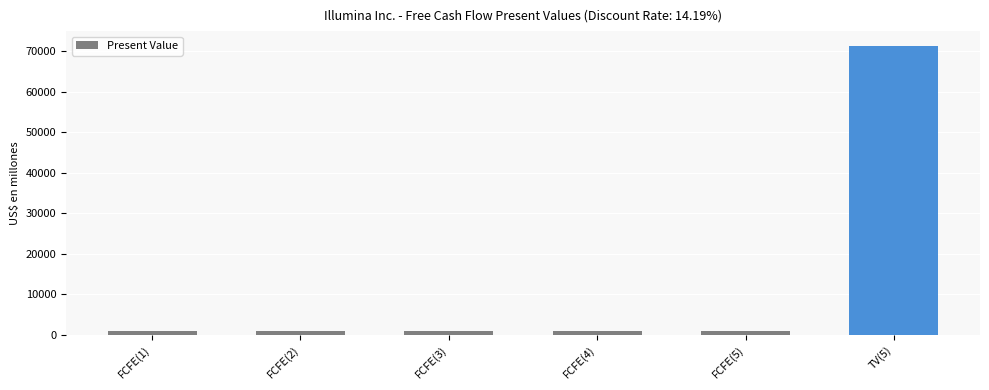

What is the sum of all values?

76271